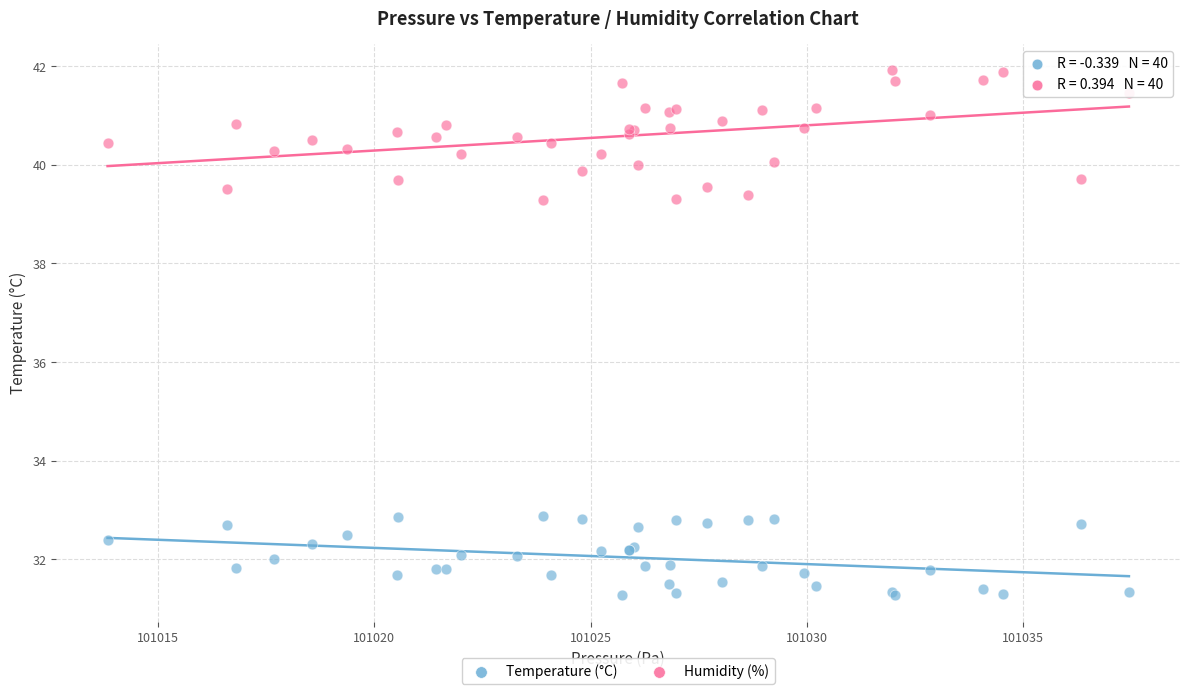

Which series contains the lowest Y value?

Temperature (°C)